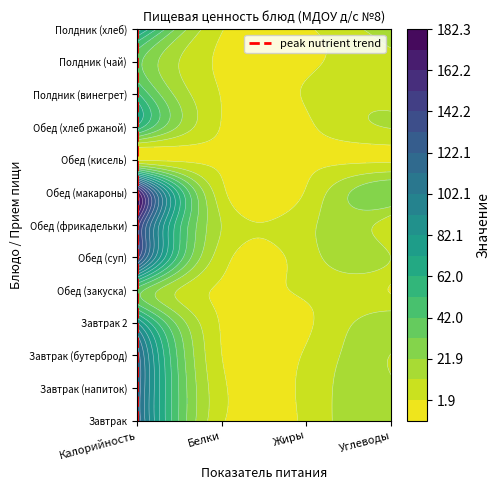

What is the approximate value of Полдник (хлеб) at Углеводы?

15.2